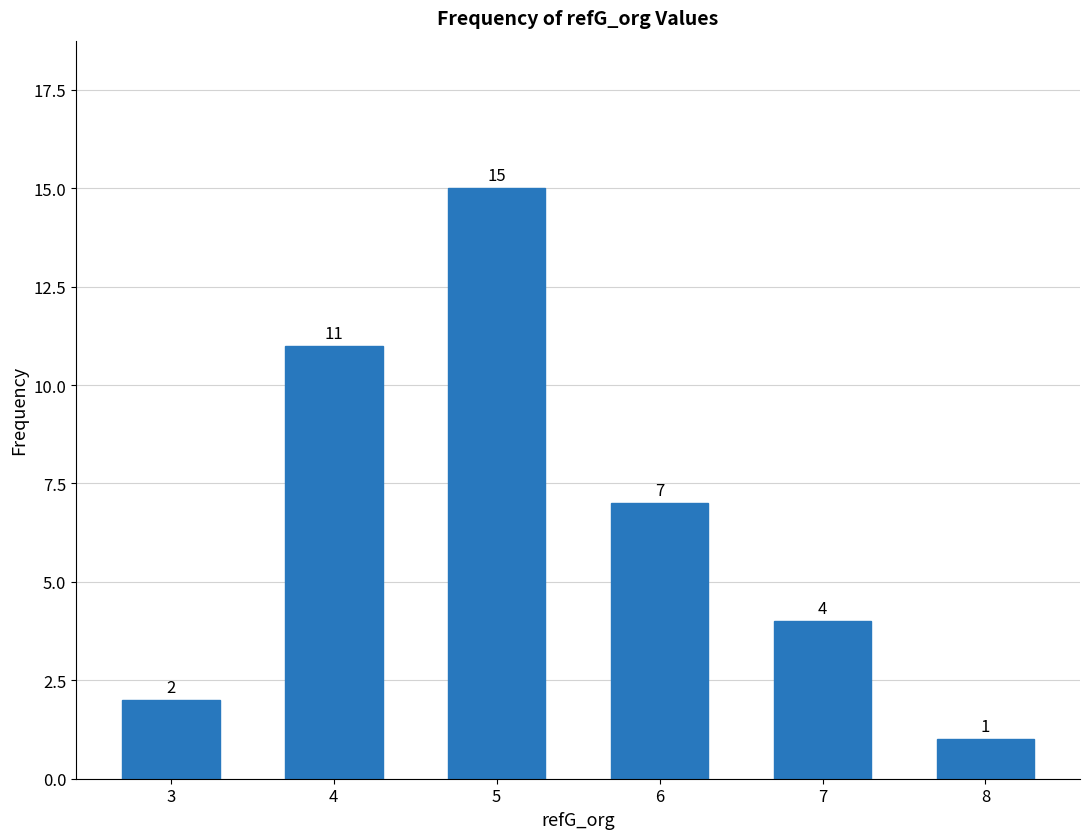

Reading right to left, list all the values displayed in this chart.

8=1	7=4	6=7	5=15	4=11	3=2